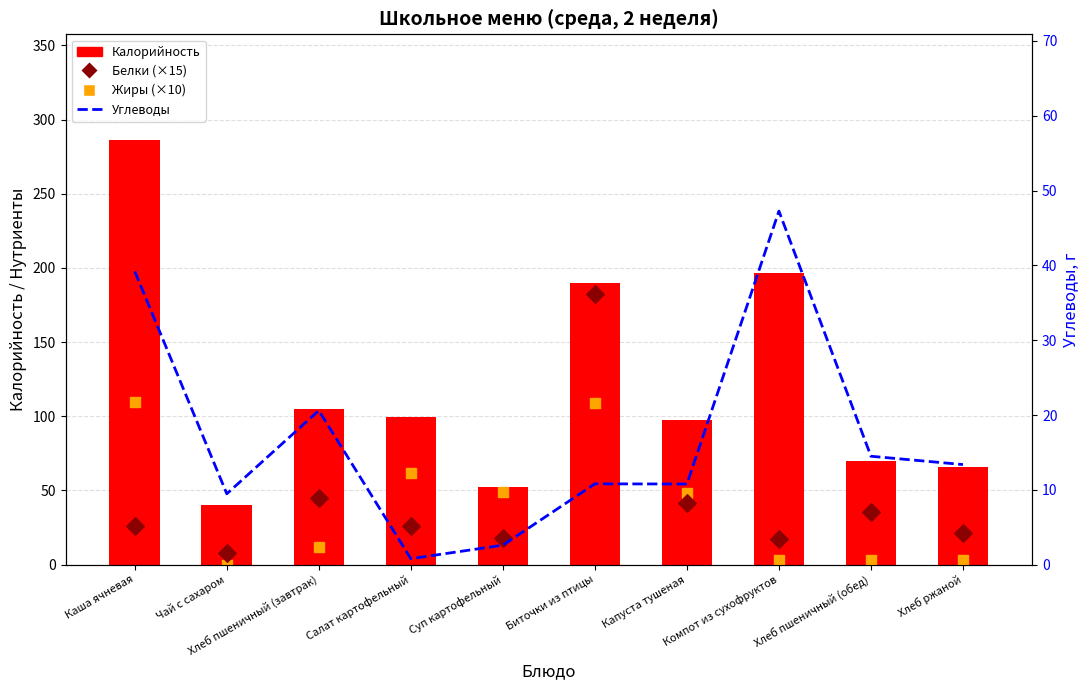

Is the value of Калорийность at Хлеб ржаной greater than the value of Белки (×15) at Компот из сухофруктов?

Yes